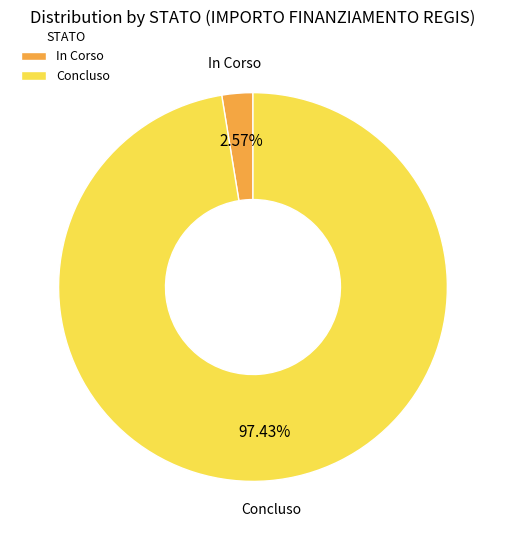

Is the sum of Concluso and In Corso greater than half?

Yes